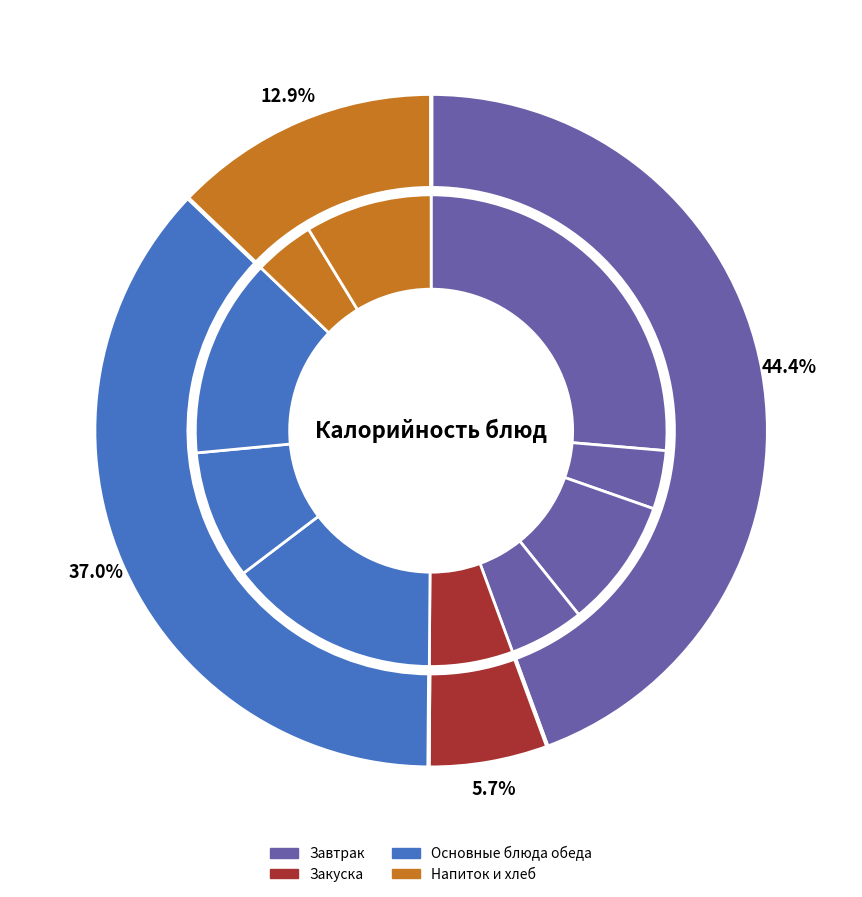

To the nearest percent, what is the average slice percentage?

10%